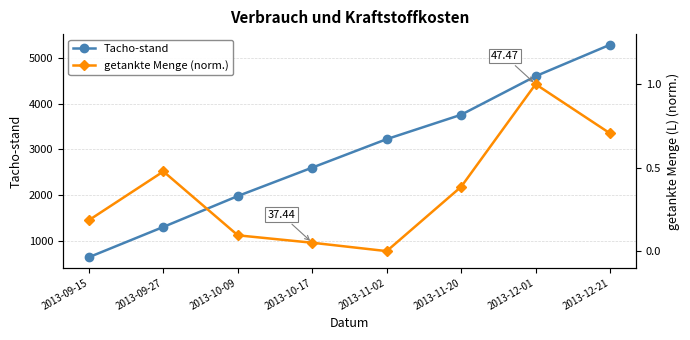

What is the difference between the highest and lowest values at 2013-10-09?

1974.9